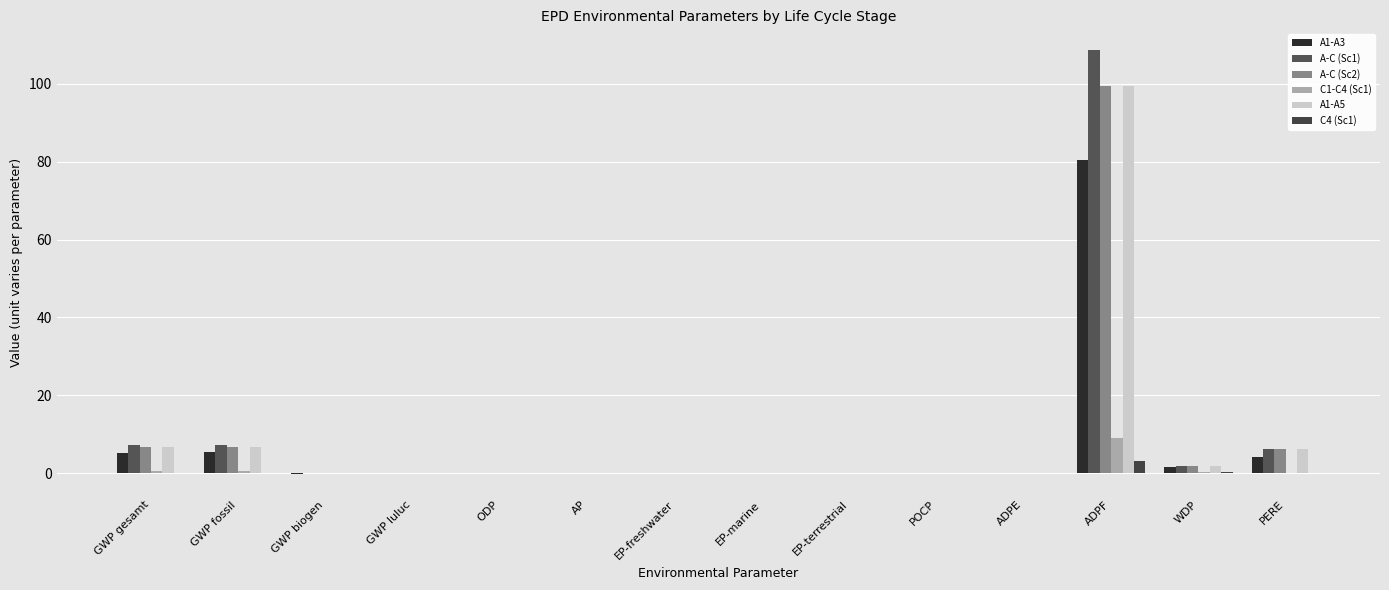

What is the sum of the A-C (Sc1) values at GWP luluc and WDP?

1.9